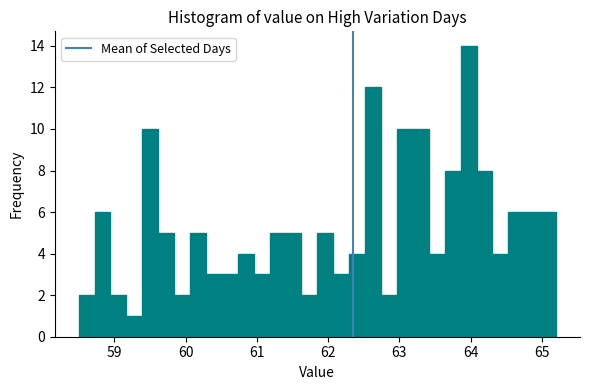

Read against the x-axis, roughly where is the centre of the tallest bar?

64.0